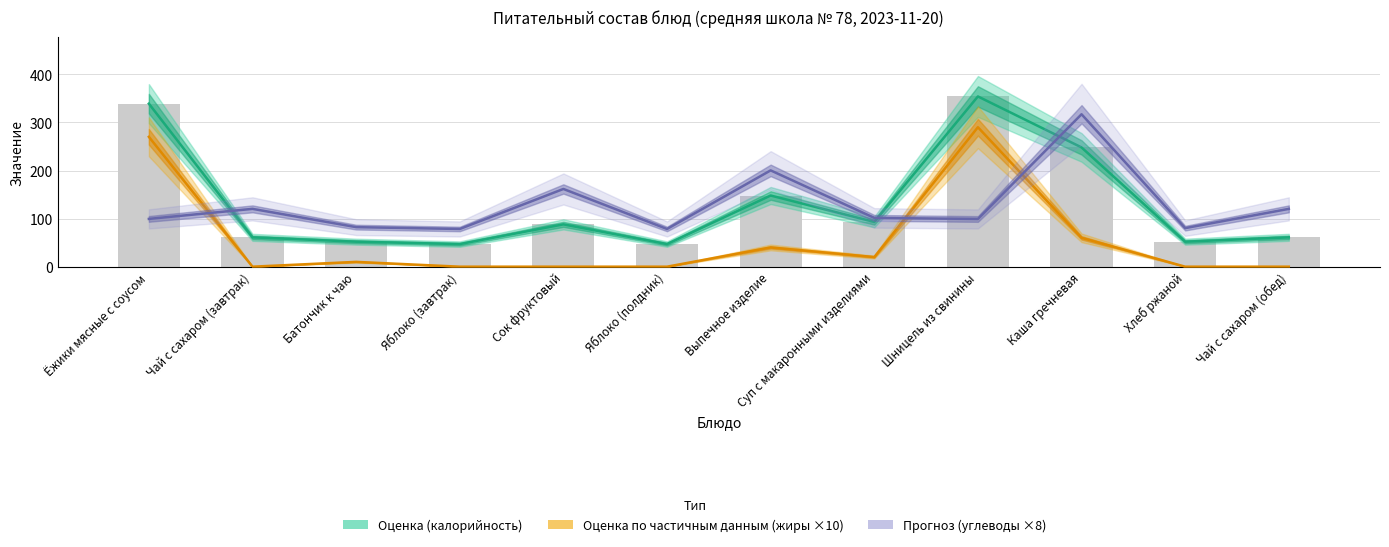

The value of Прогноз (углеводы ×8) at Чай с сахаром (завтрак) is 120.2. True or false?

True